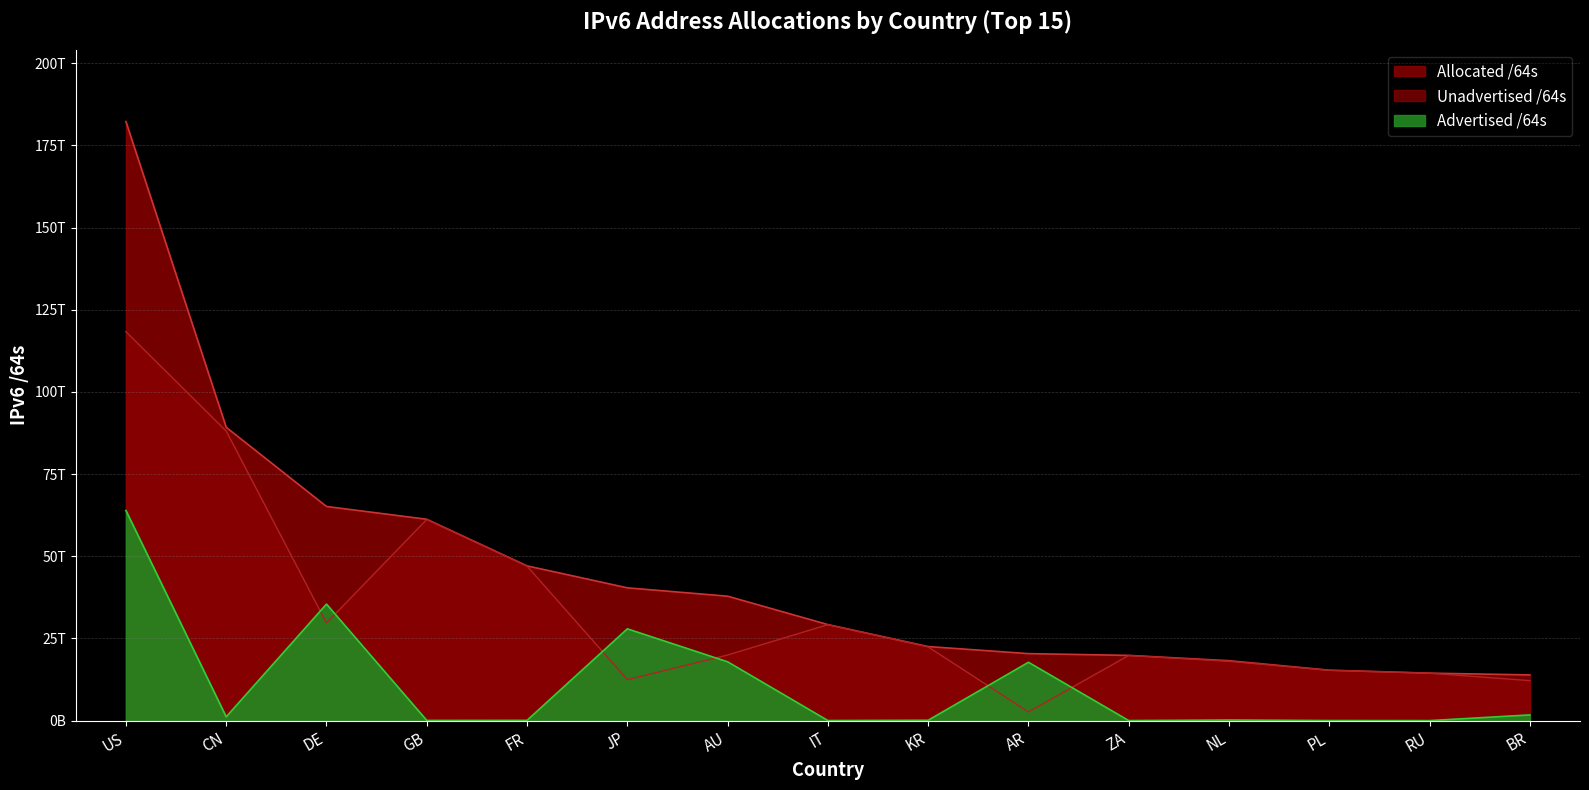

What are all the series names shown in the legend?

Advertised /64s, Unadvertised /64s, Allocated /64s